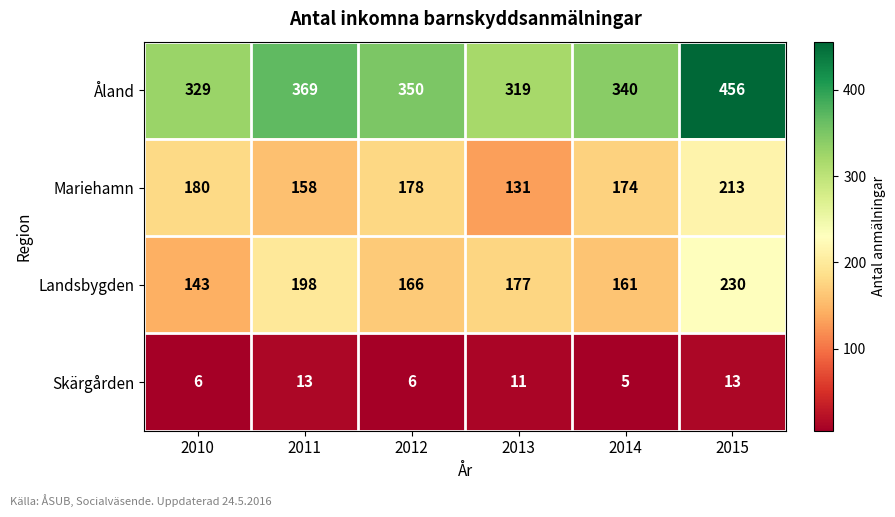

How many data points in Åland are less than 350?

3